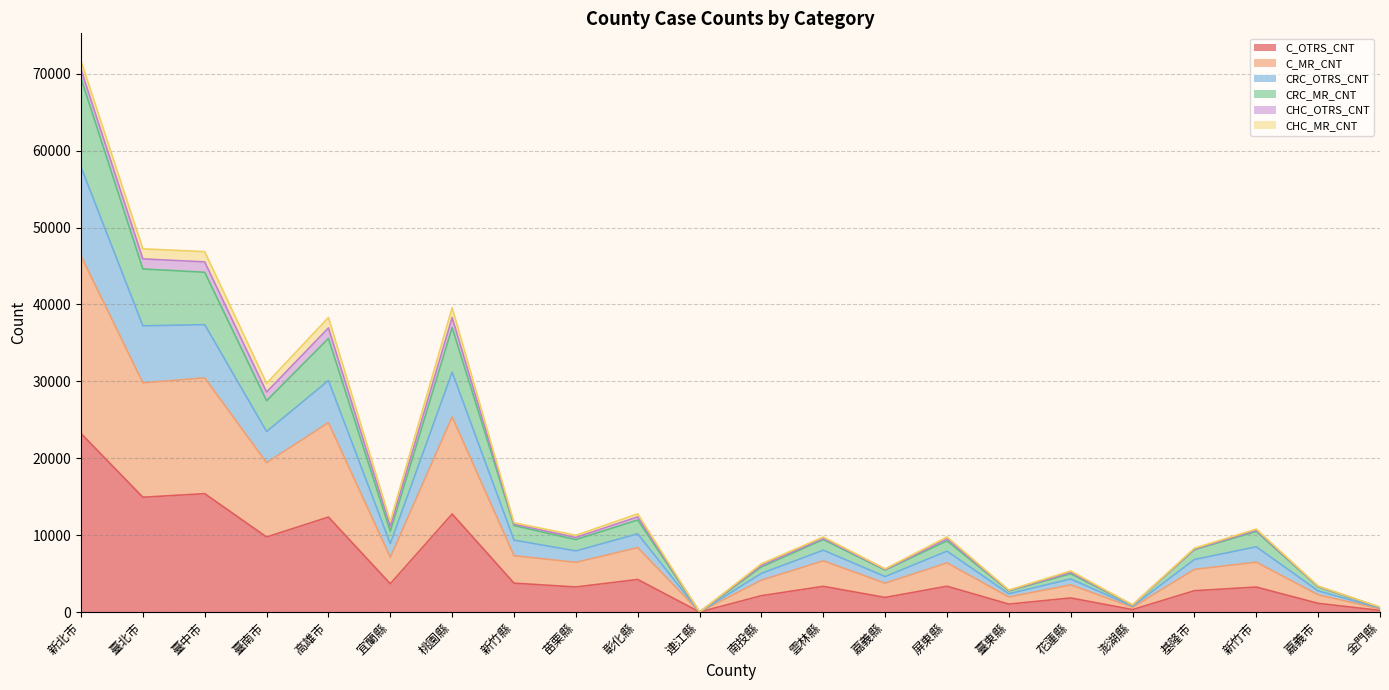

At which label does C_OTRS_CNT reach its peak?

新北市